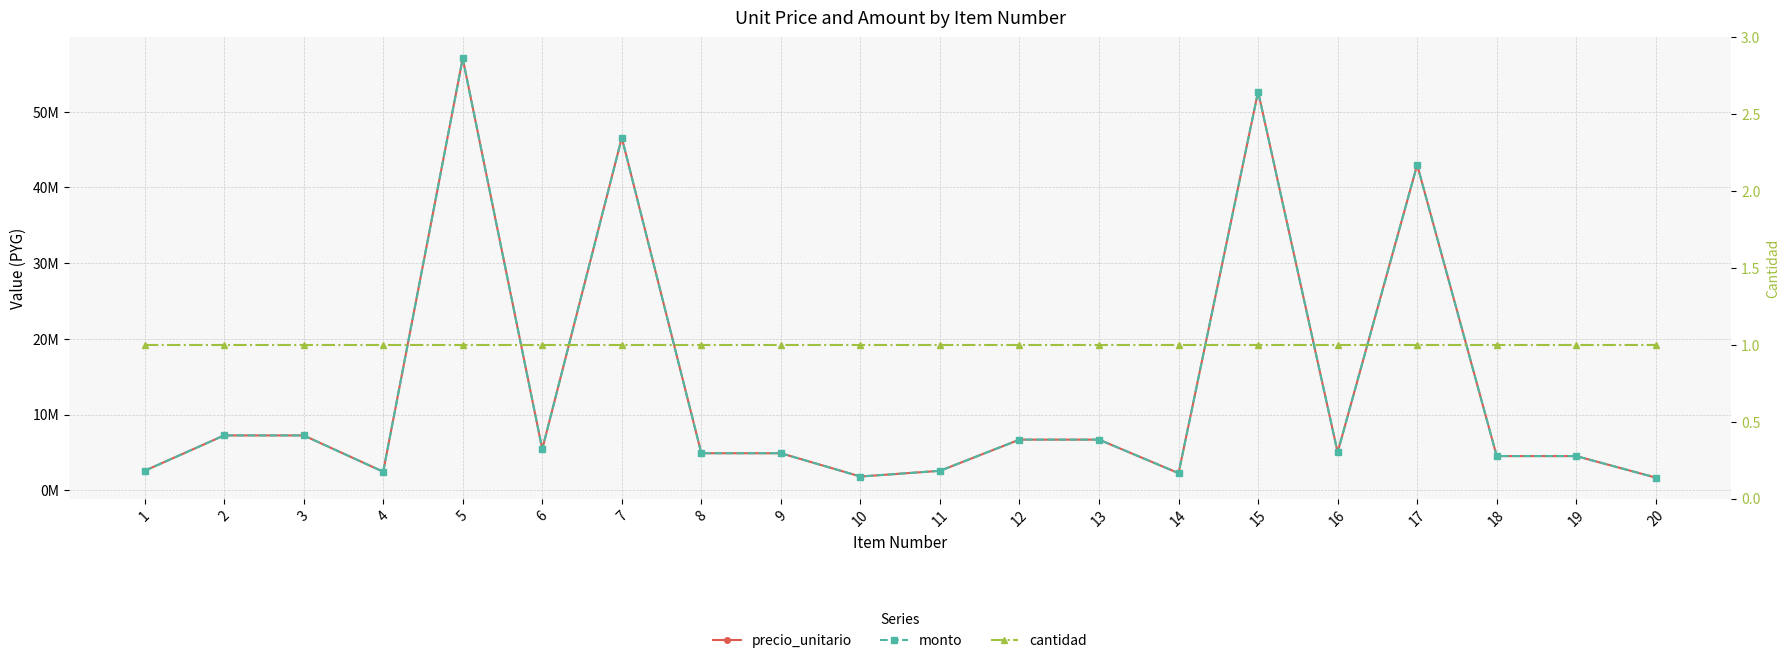

At which category does the chart reach its minimum across all series?

1